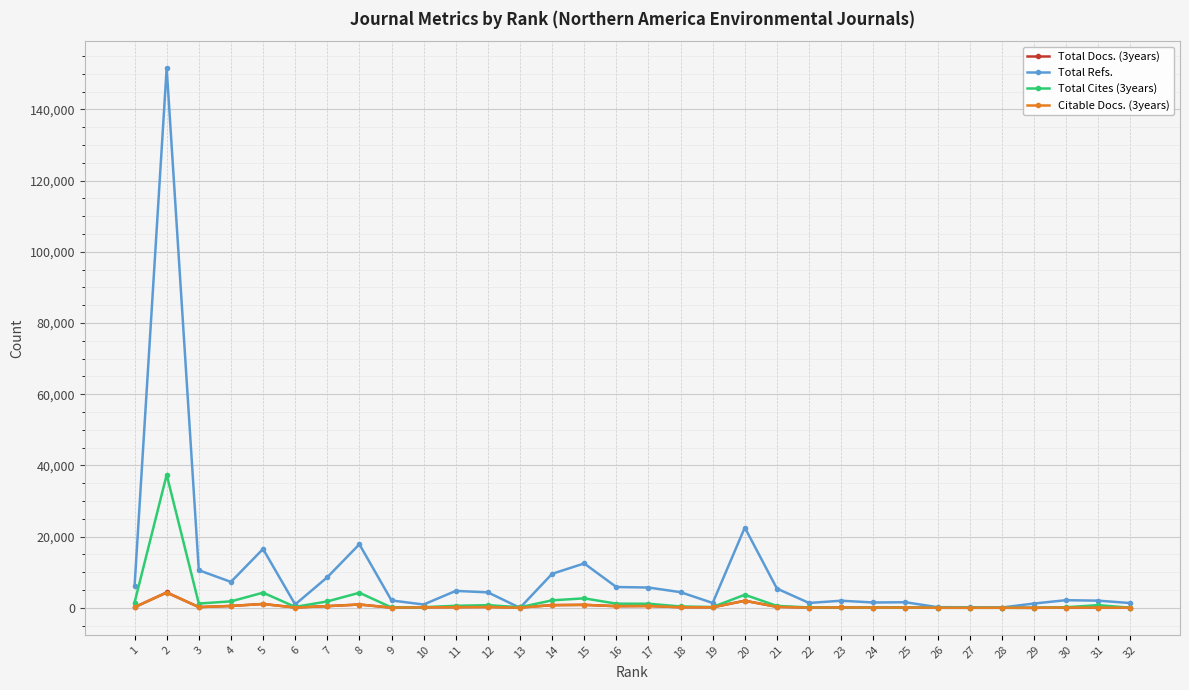

What is the maximum value shown in the chart?

151601